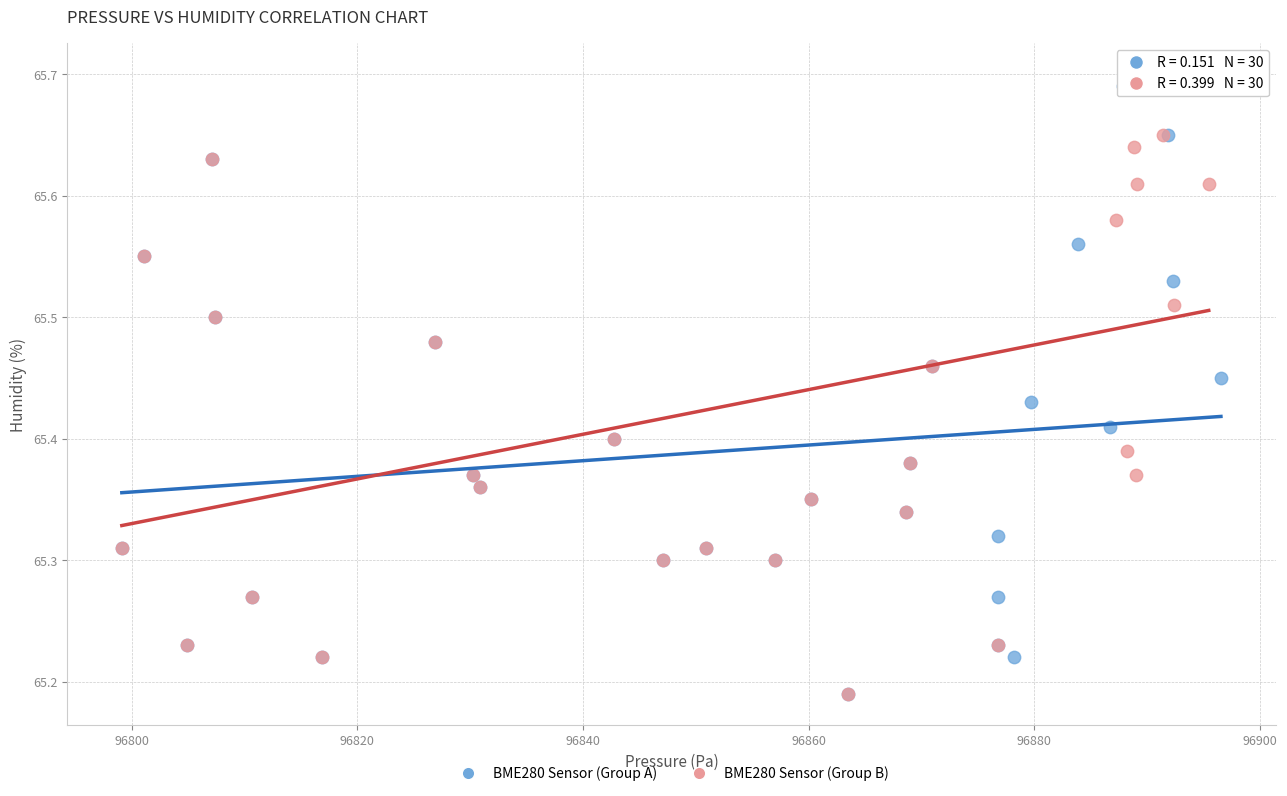

Which series contains the highest Y value?

BME280 Sensor (Group B)